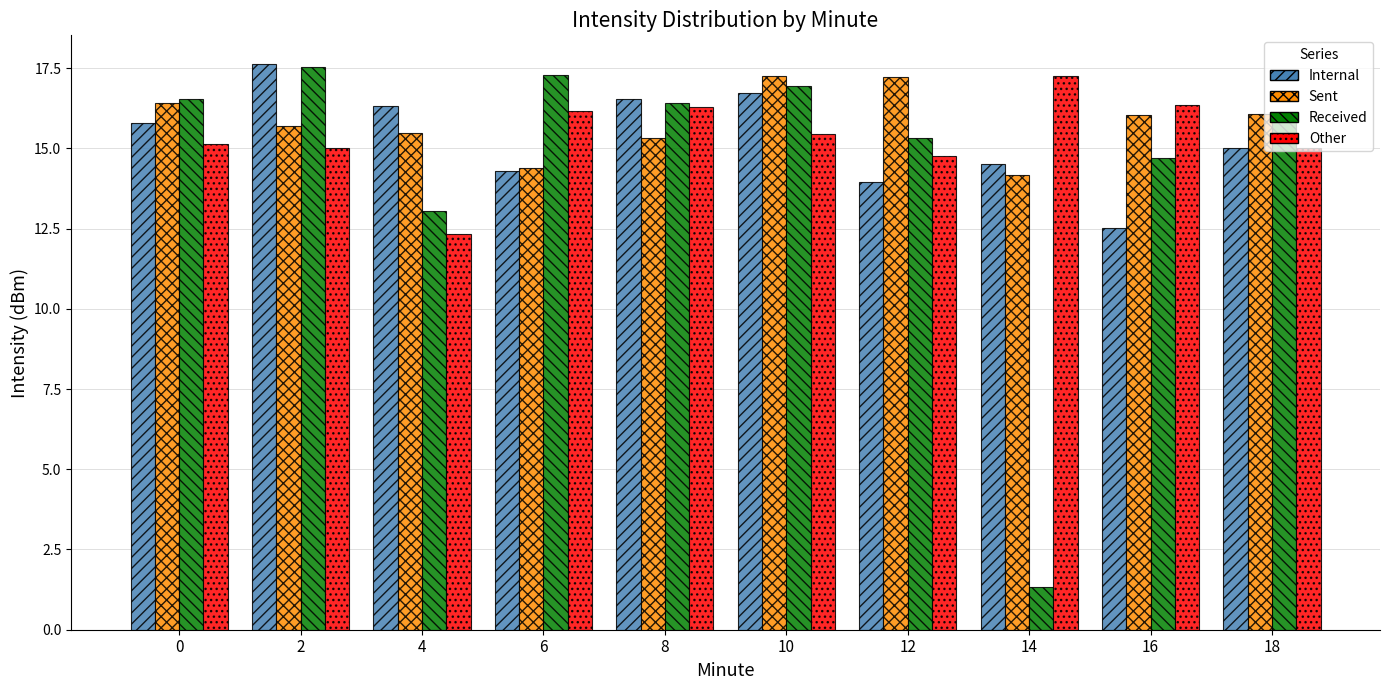

How many data points in Sent are above 16?

5